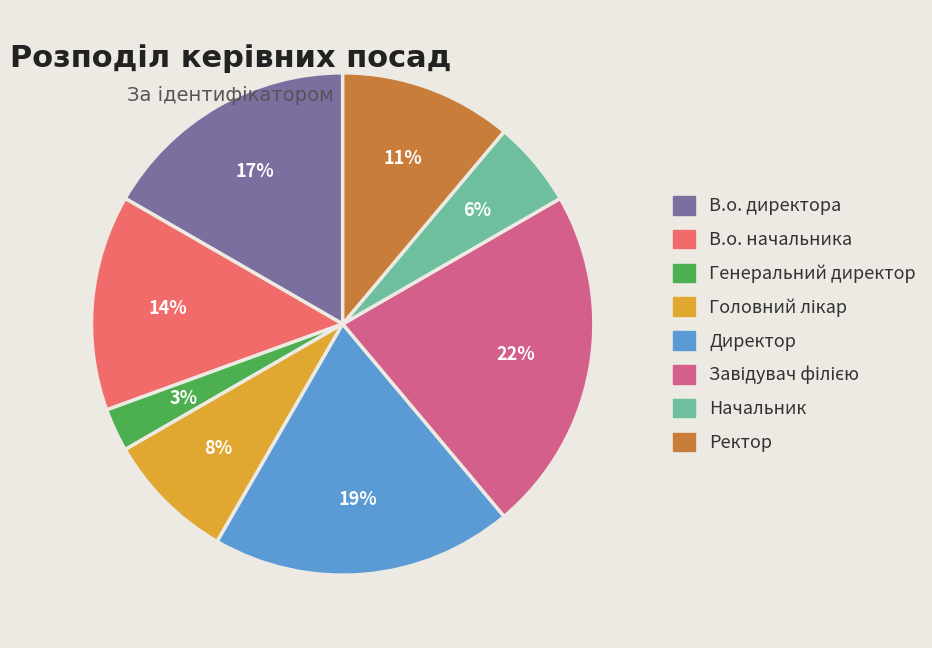

To the nearest percent, what is the difference between the largest and smallest slice percentages?

19%